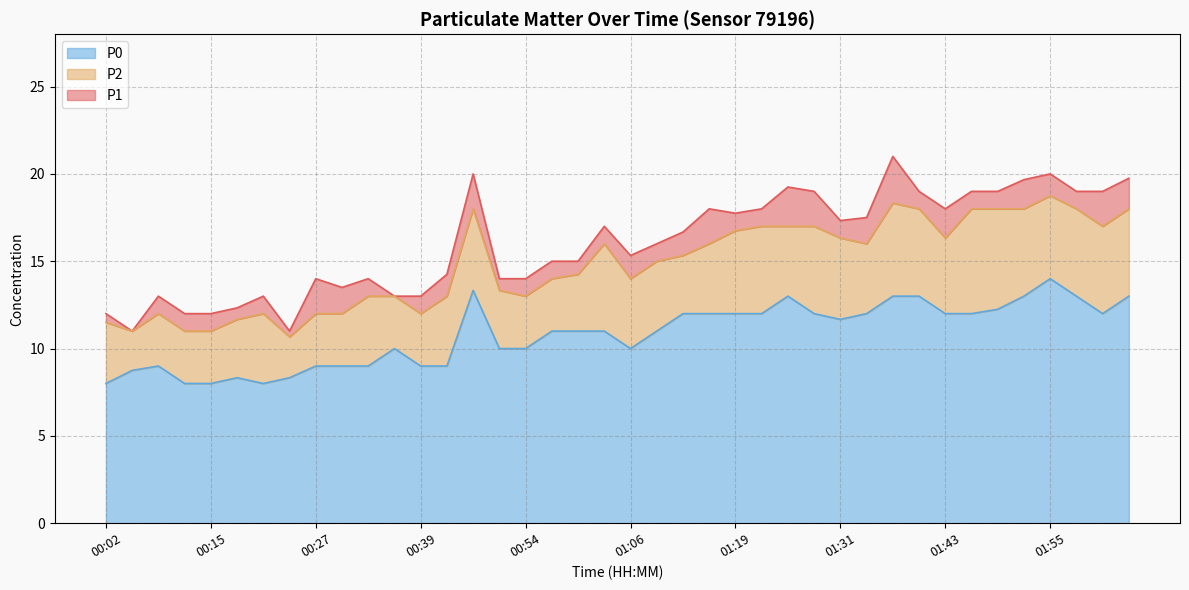

True or false: P0 and P1 cross at least once.

False